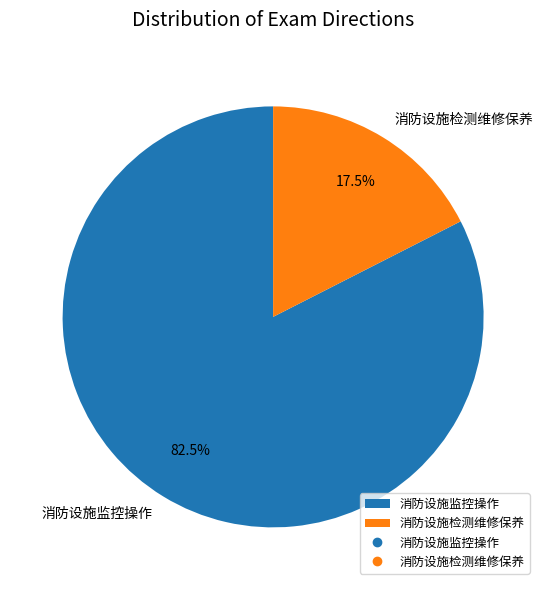

Which category has the smallest portion of the pie?

消防设施检测维修保养